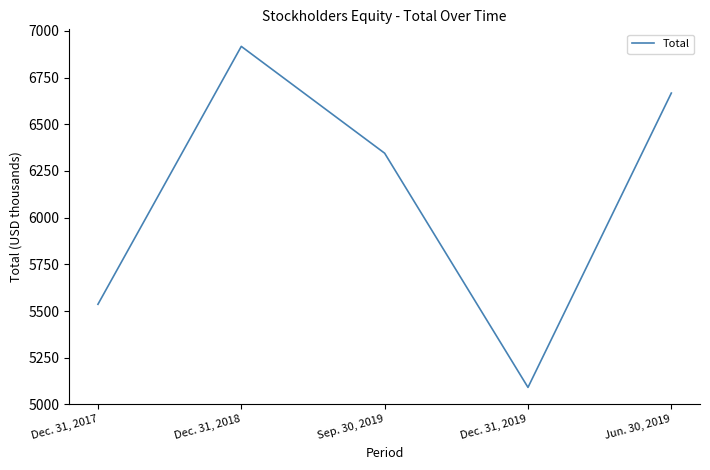

Is it true that the value at Dec. 31, 2019 is 2781?

False